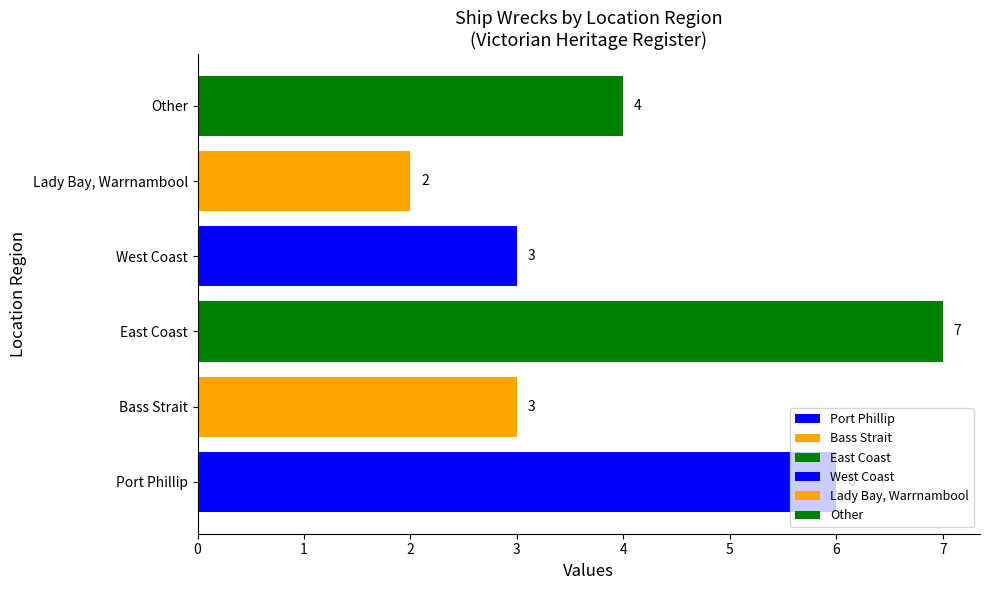

What is the average value?

4